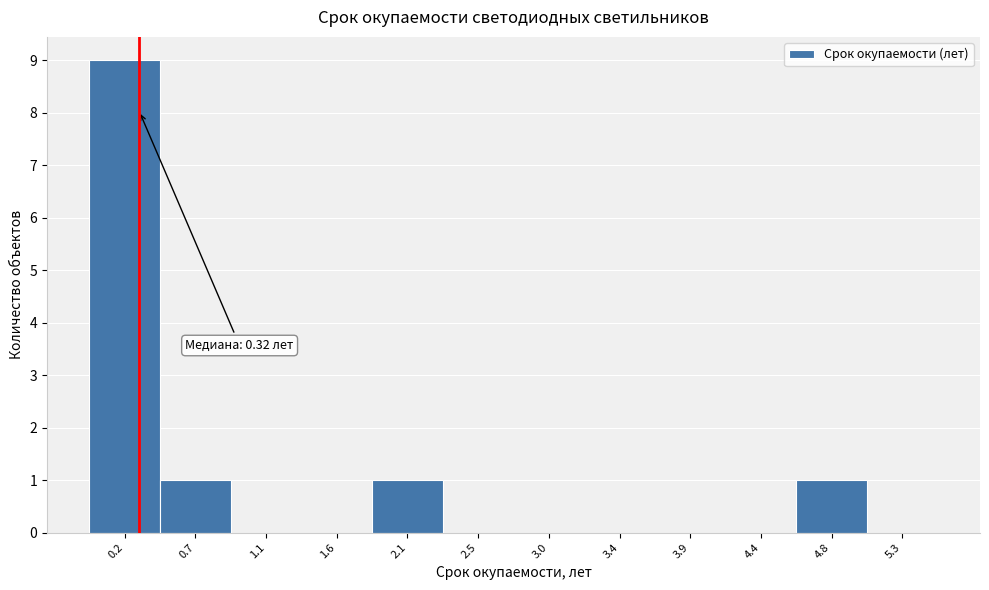

Which range on the x-axis has the tallest bar?

0.00 to 0.45